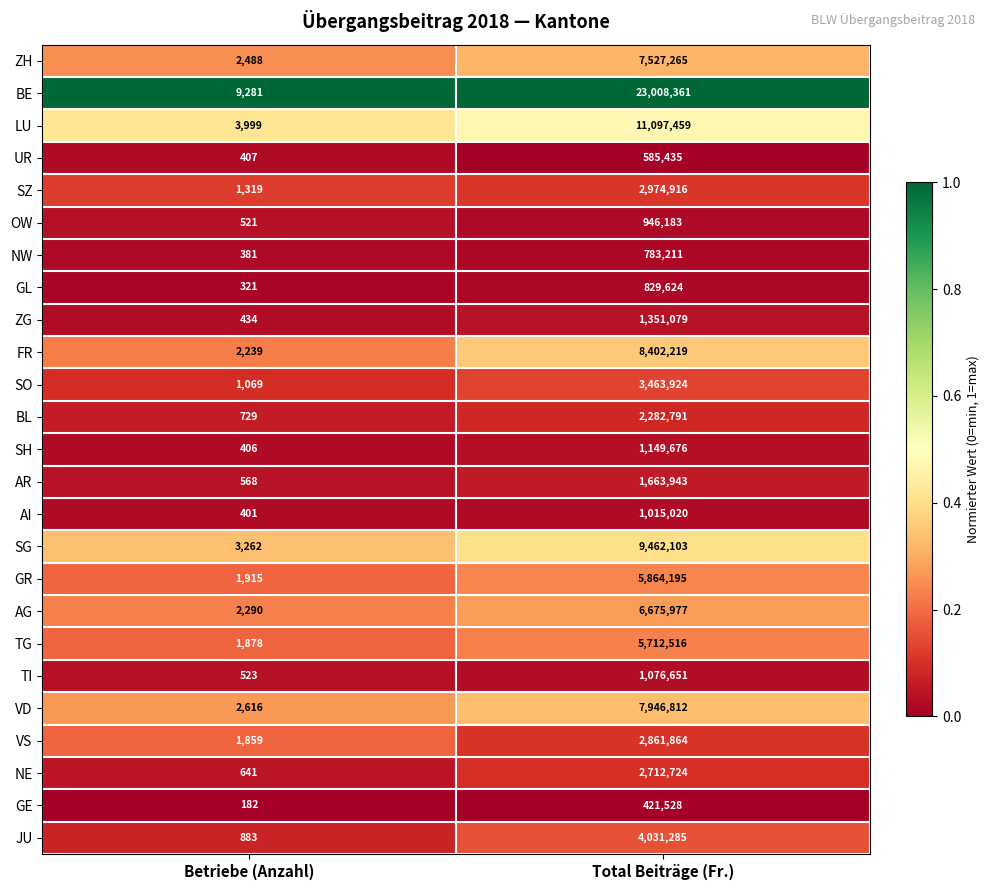

Which series changed the most between Betriebe (Anzahl) and Total Beiträge (Fr.)?

BE